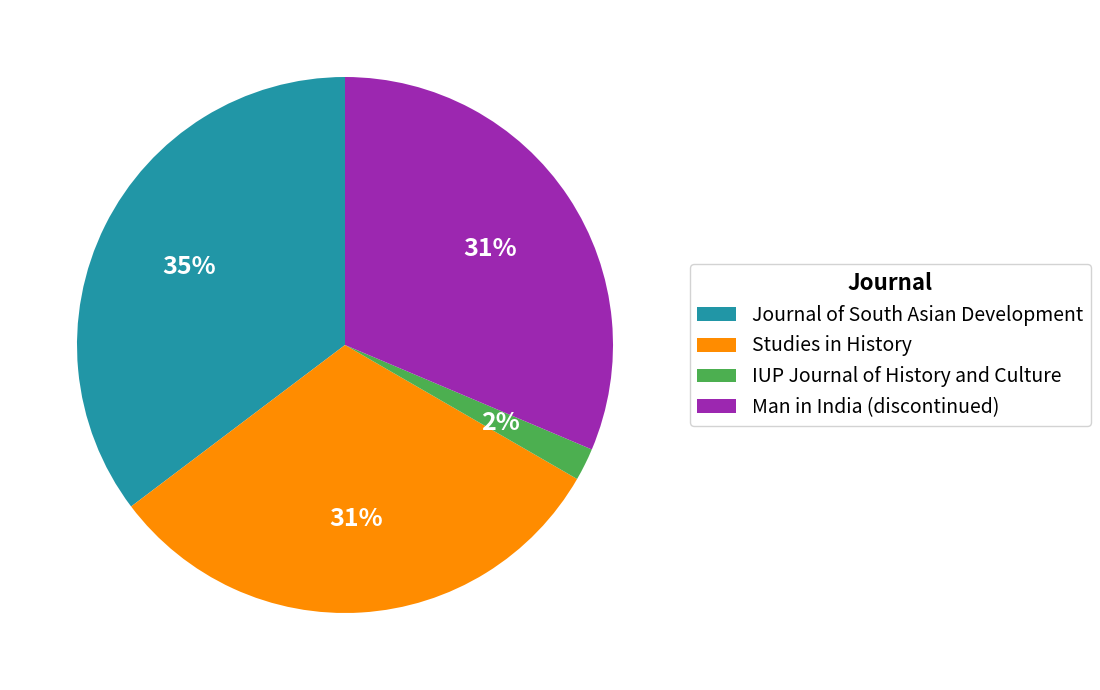

True or false: Journal of South Asian Development accounts for 43% of the total.

False